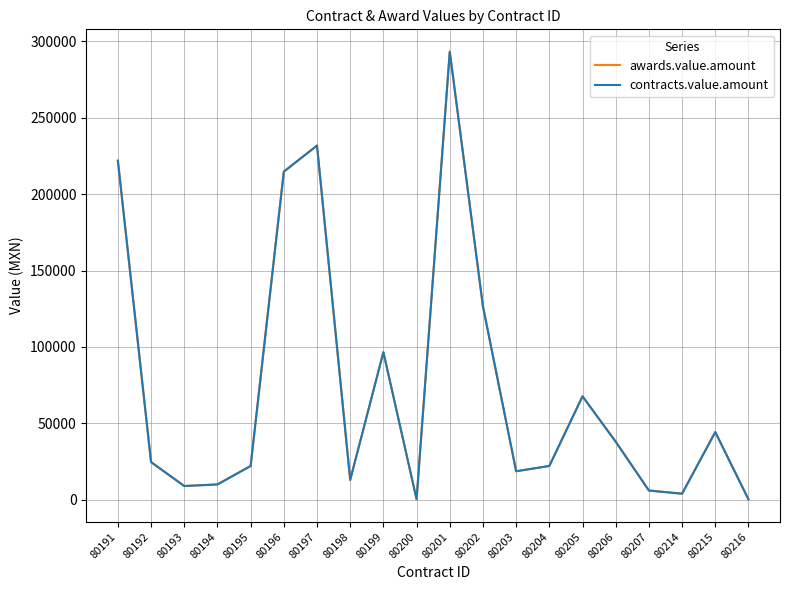

How many lines are shown in the chart?

2